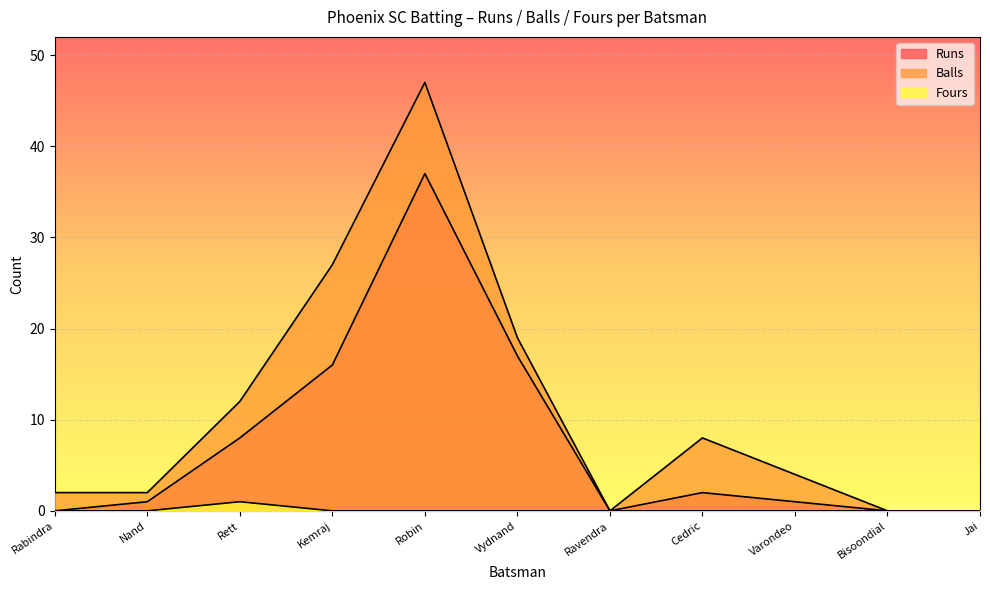

What position from the left is Bisoondial?

10